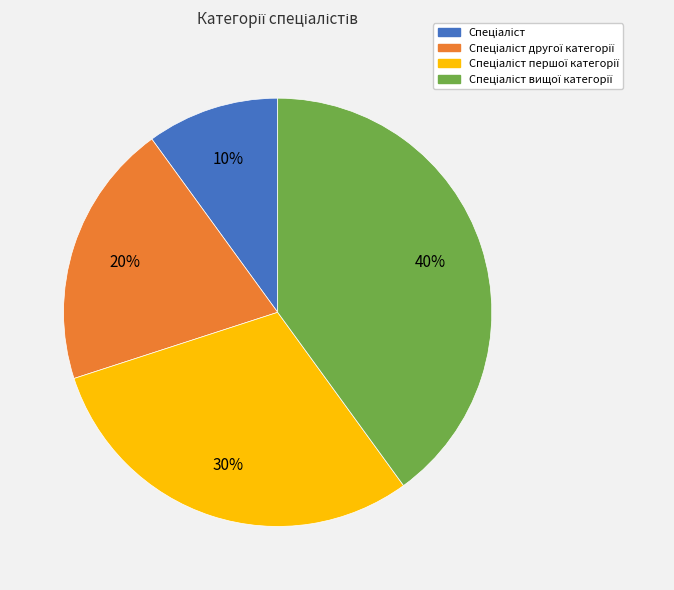

Does any single category account for the majority?

No